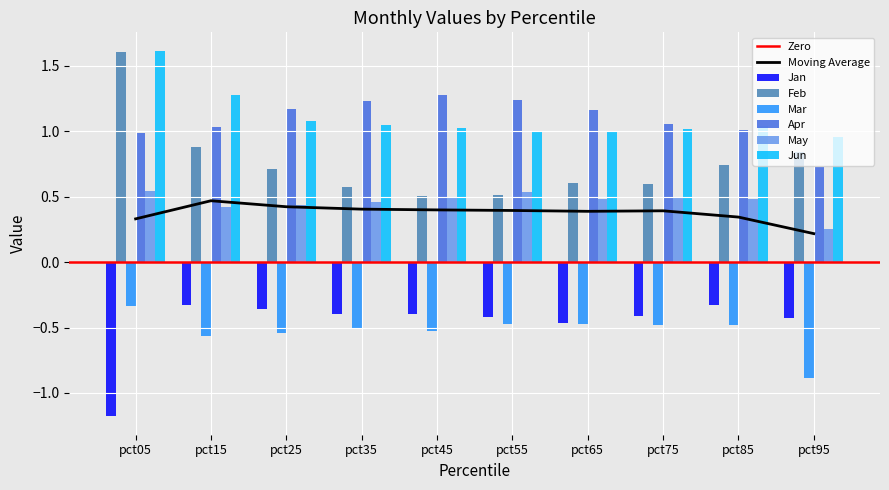

Which has a higher value, pct95 or pct45?

pct45